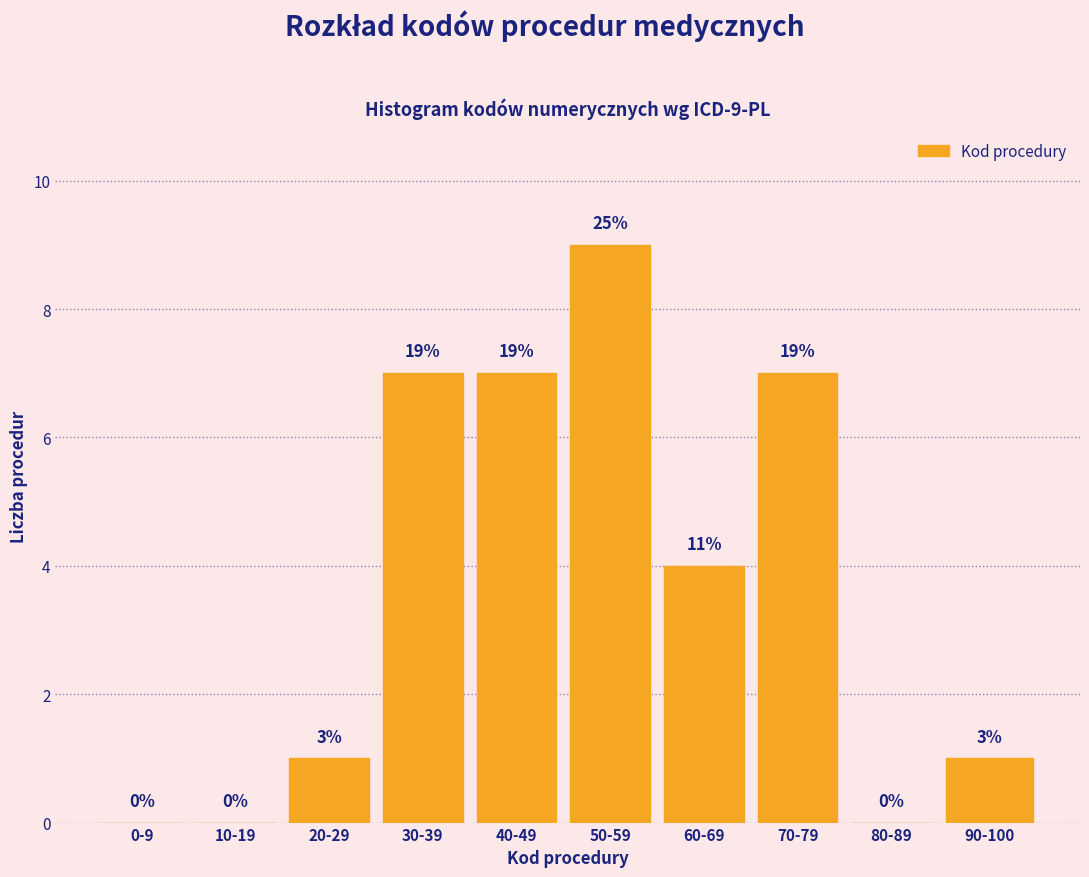

Are the bars horizontal?

No